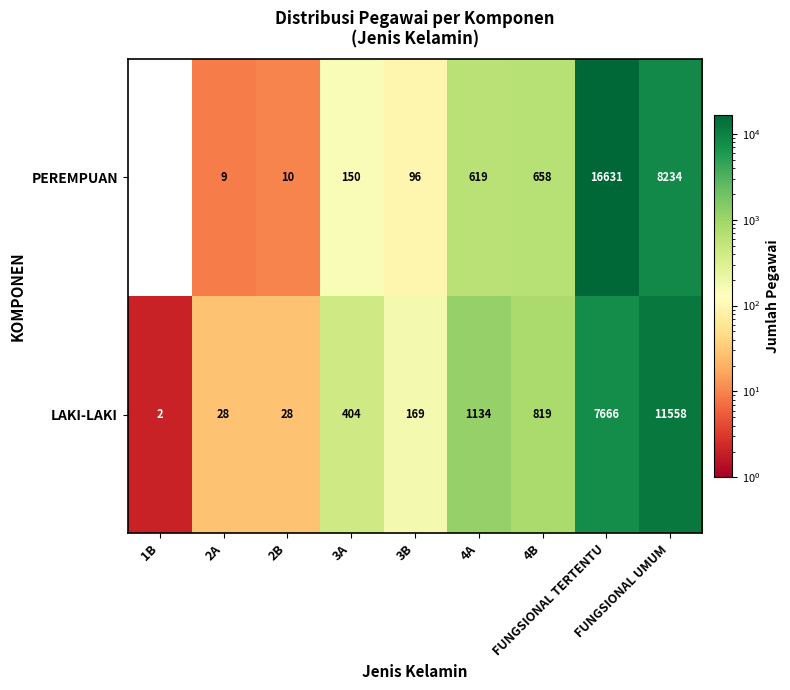

Which series has the largest total across all categories?

PEREMPUAN